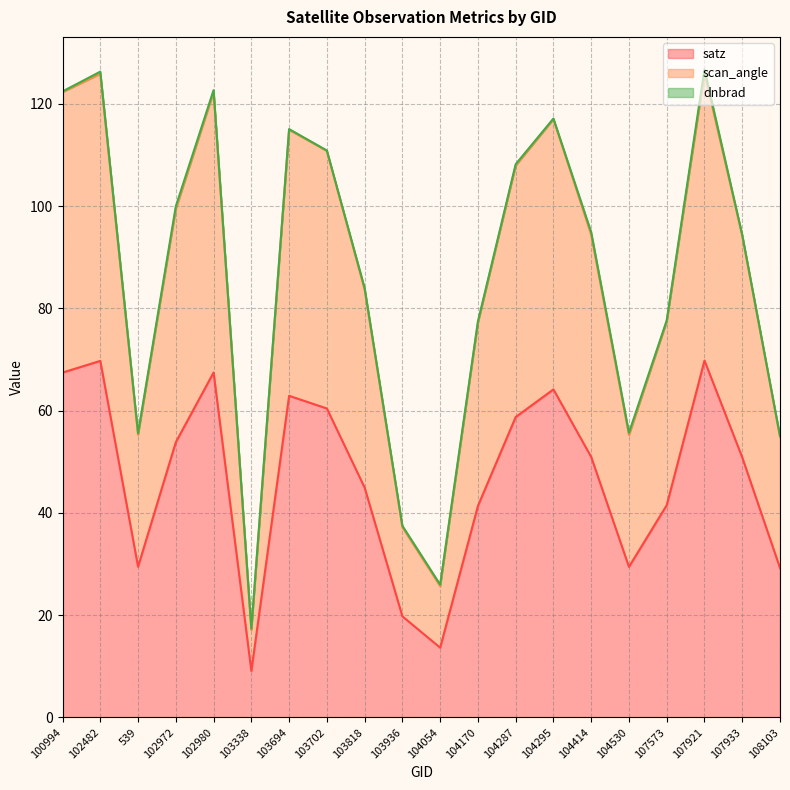

What is the average value of the satz series?

46.7